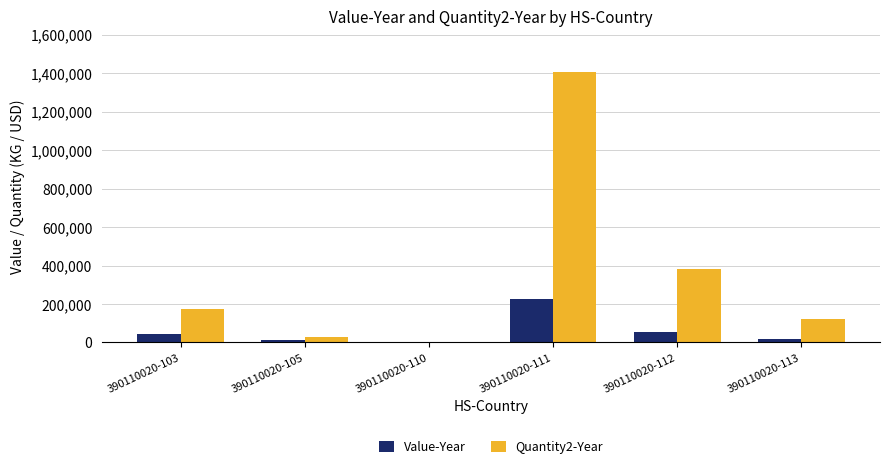

Count the number of categories in the chart.

6